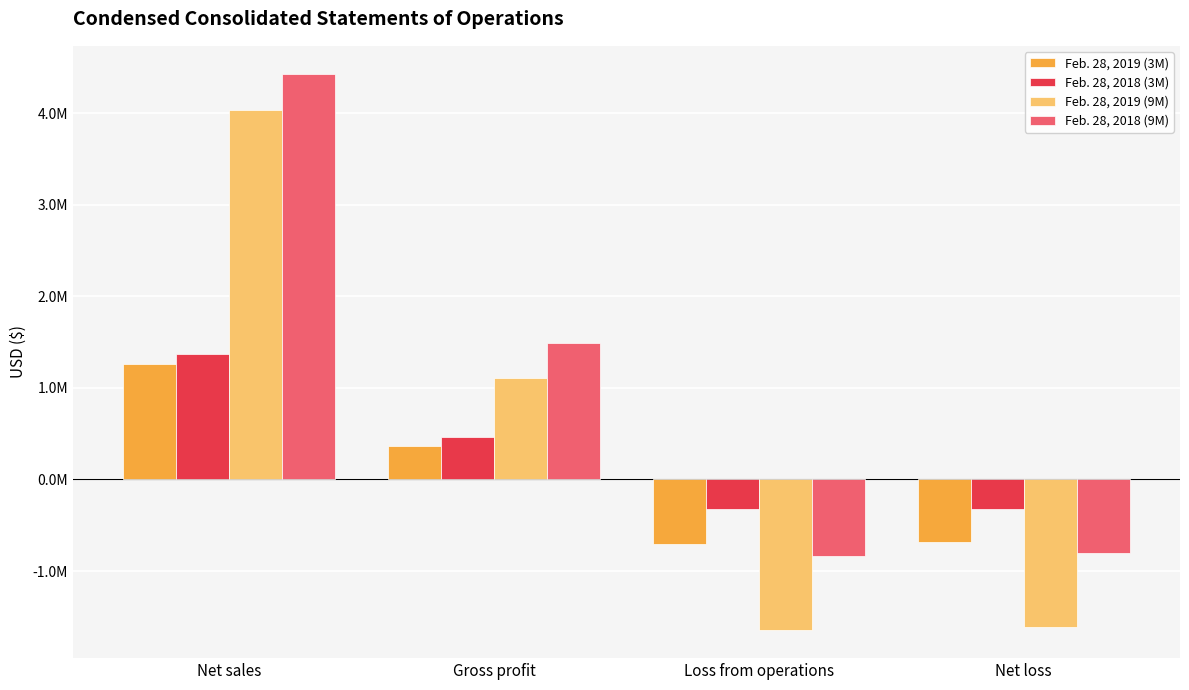

At which label does Feb. 28, 2018 (9M) reach its peak?

Net sales